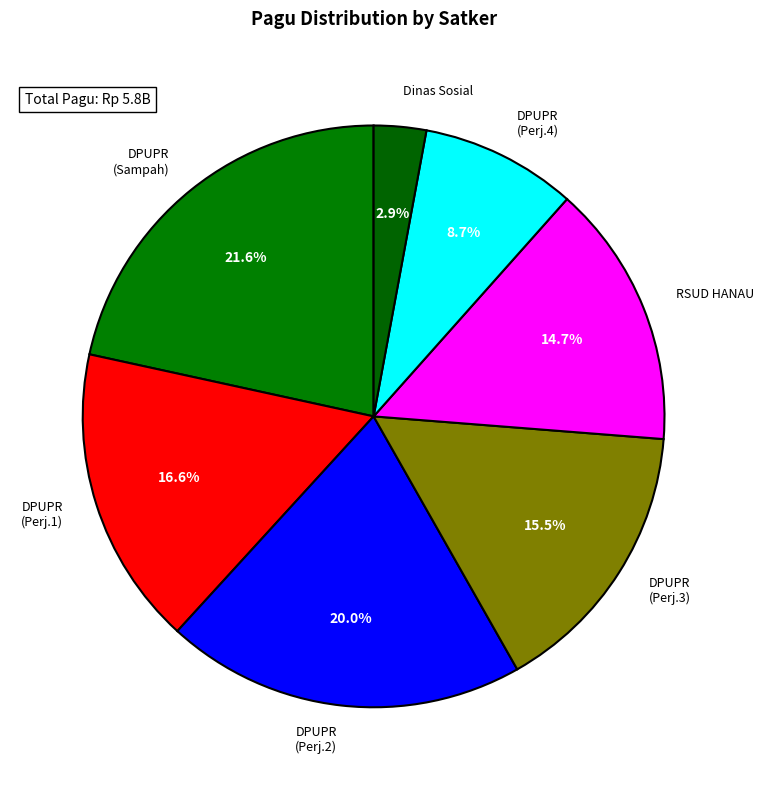

What is the ratio of the value at DPUPR (Sampah) to the value at DPUPR (Perj.2)?

1.1